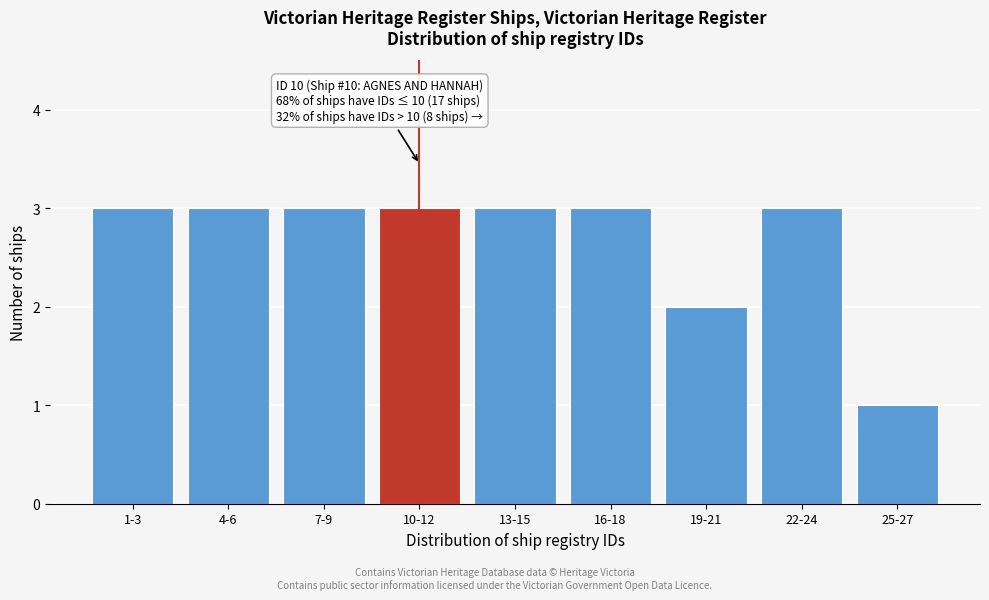

Reading left to right, transcribe all the data shown in this chart.

3	3	3	3	3	3	2	3	1